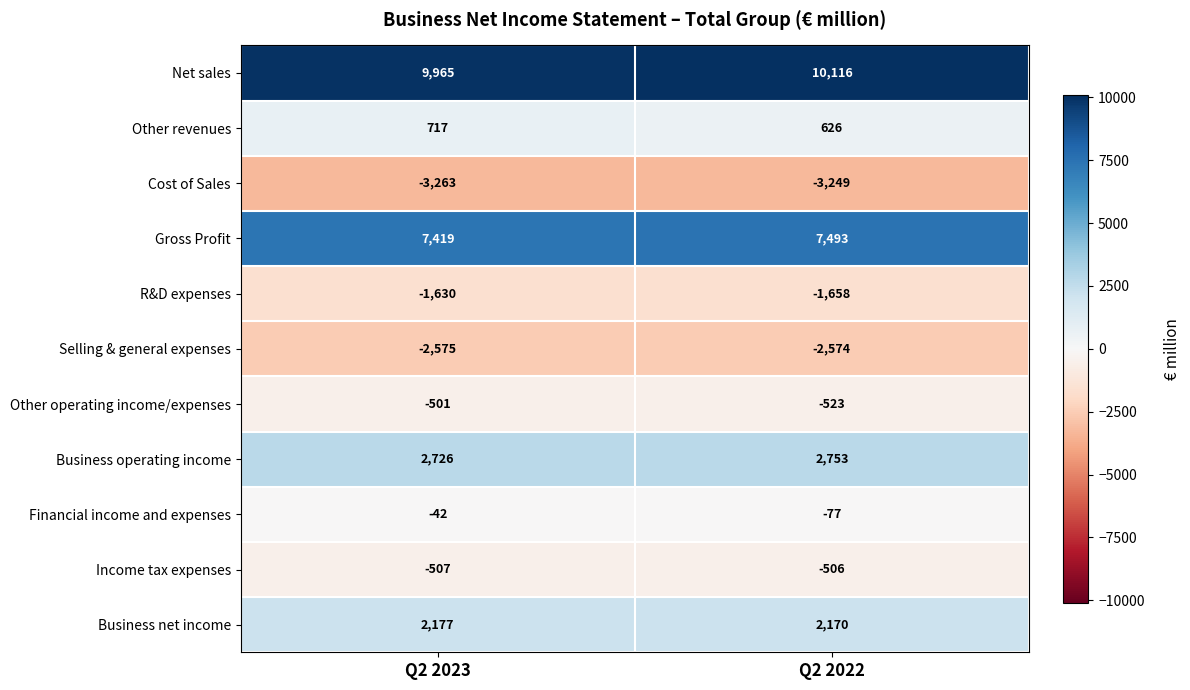

Which series changed the most between Q2 2023 and Q2 2022?

Net sales